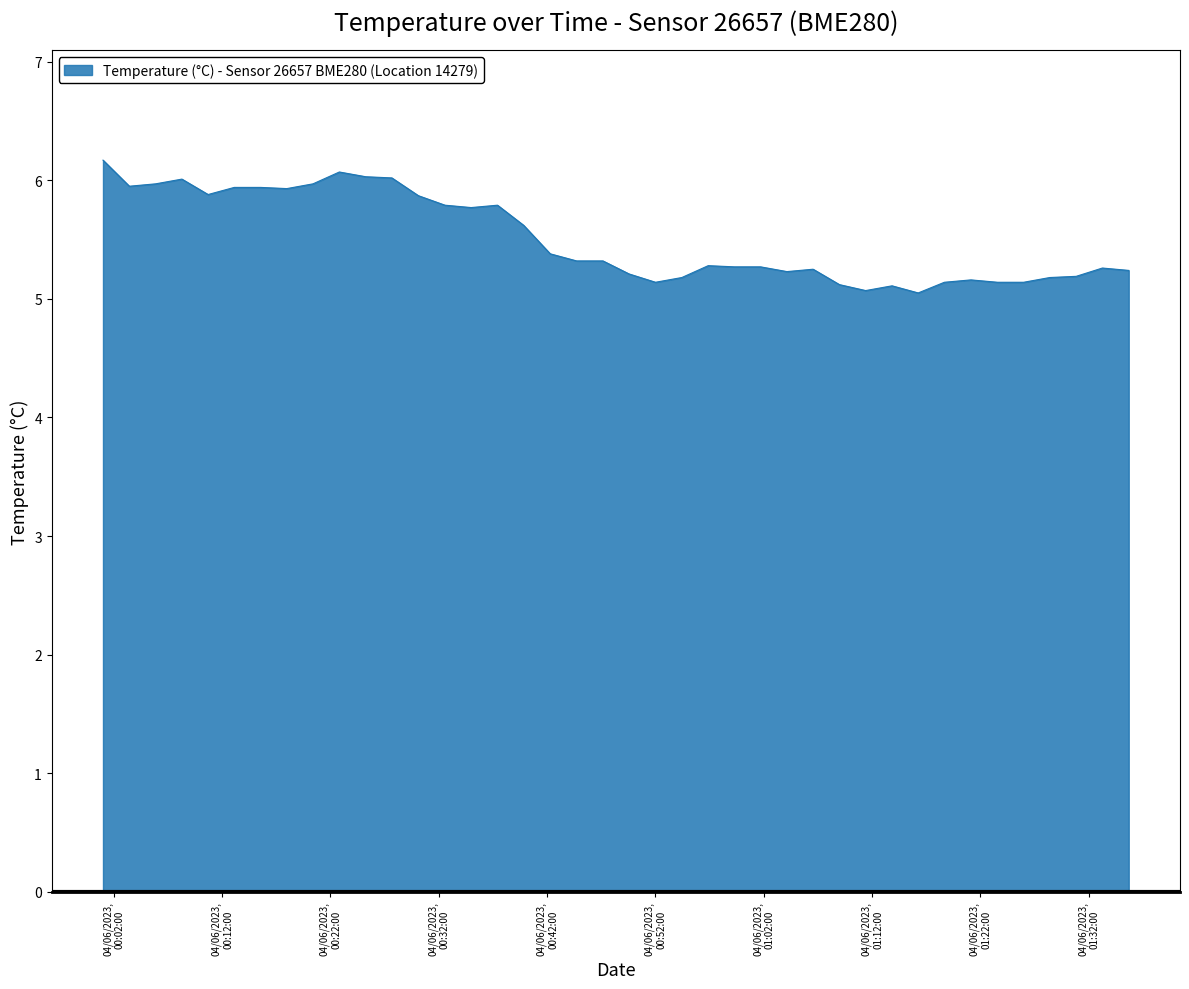

How many lines are shown in the chart?

1